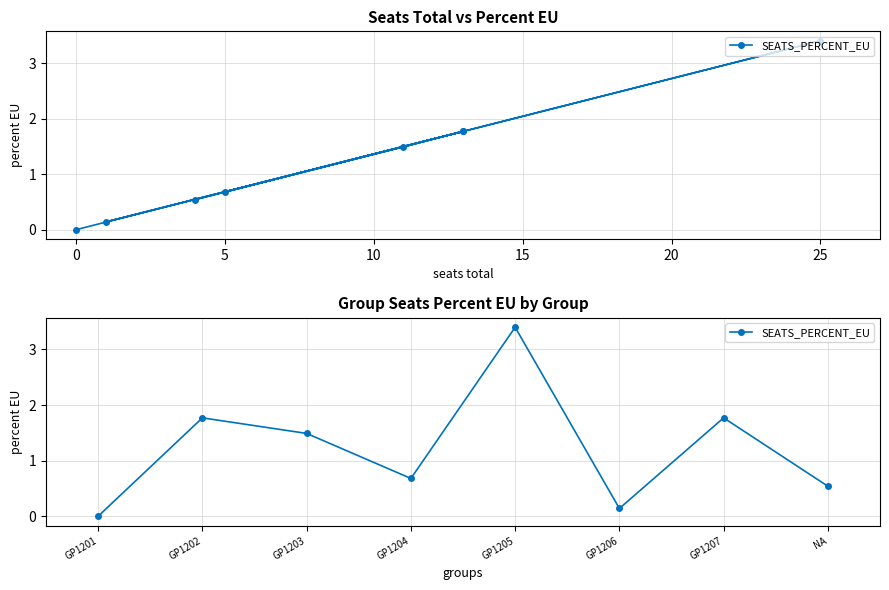

What is the average value?

1.2